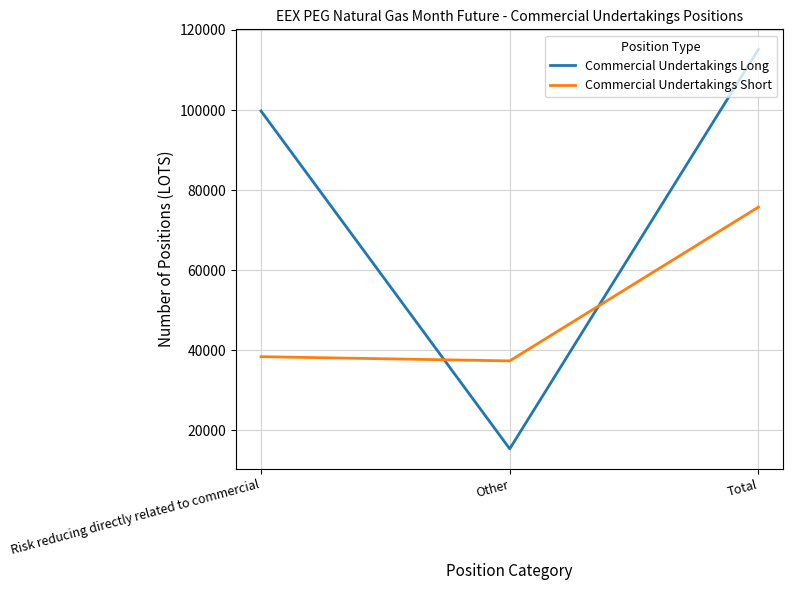

Which category has the highest value across all series?

Total